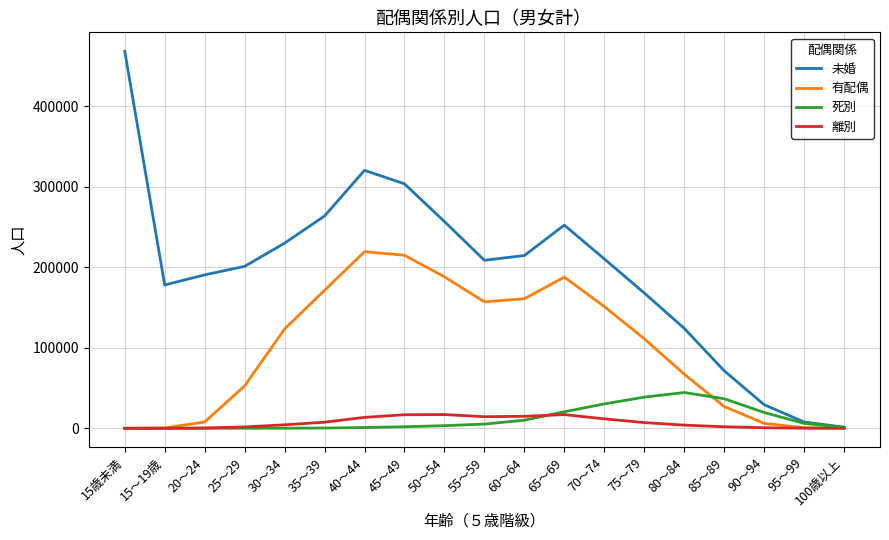

What is the sum of the 未婚 values at 30～34 and 80～84?

354259